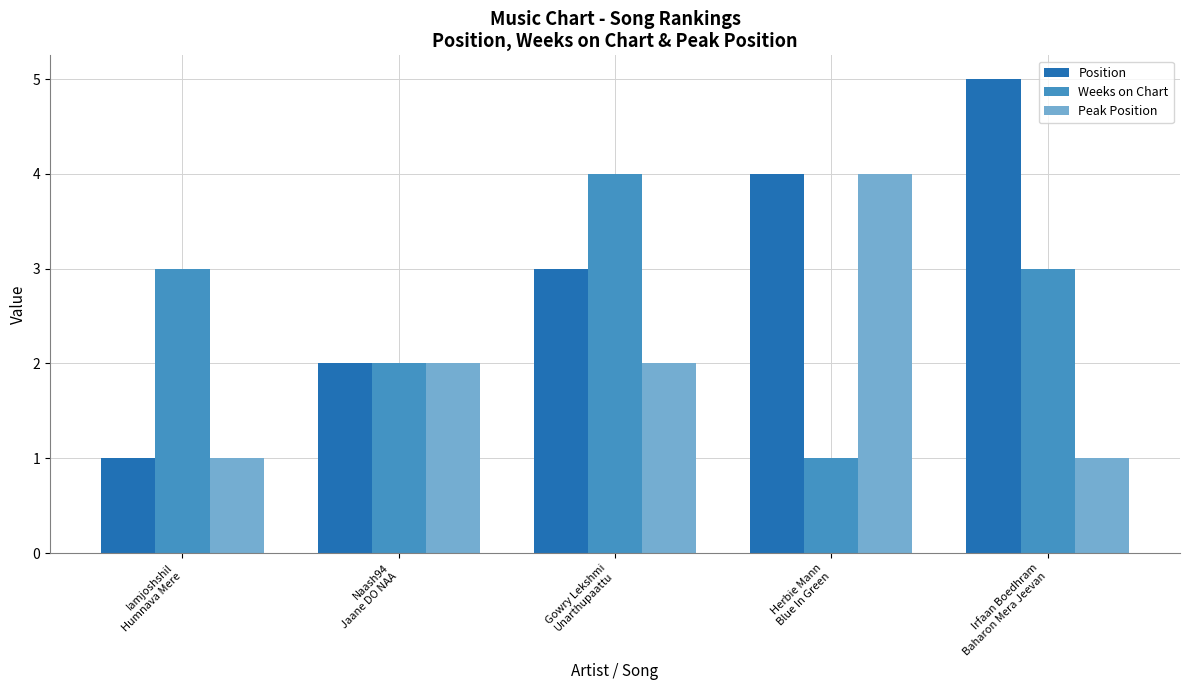

How many bars are there in total?

15